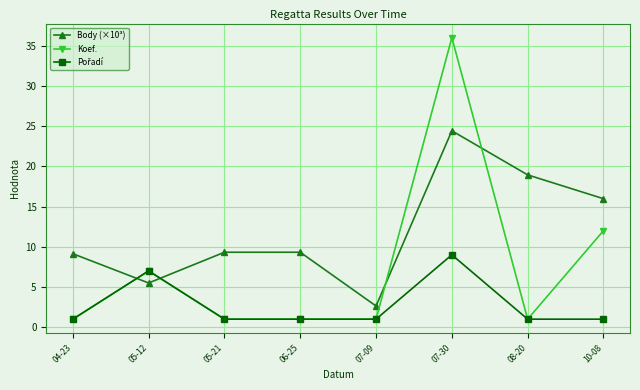

Where is the first local minimum for Body (×10³)?

05-12